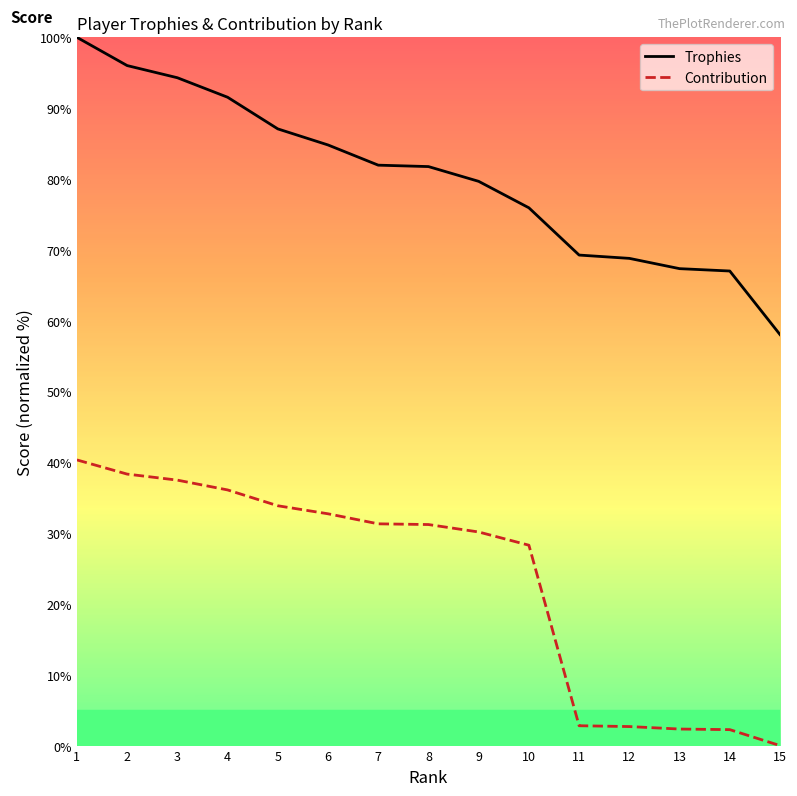

What is the maximum value shown in the chart?

100.0